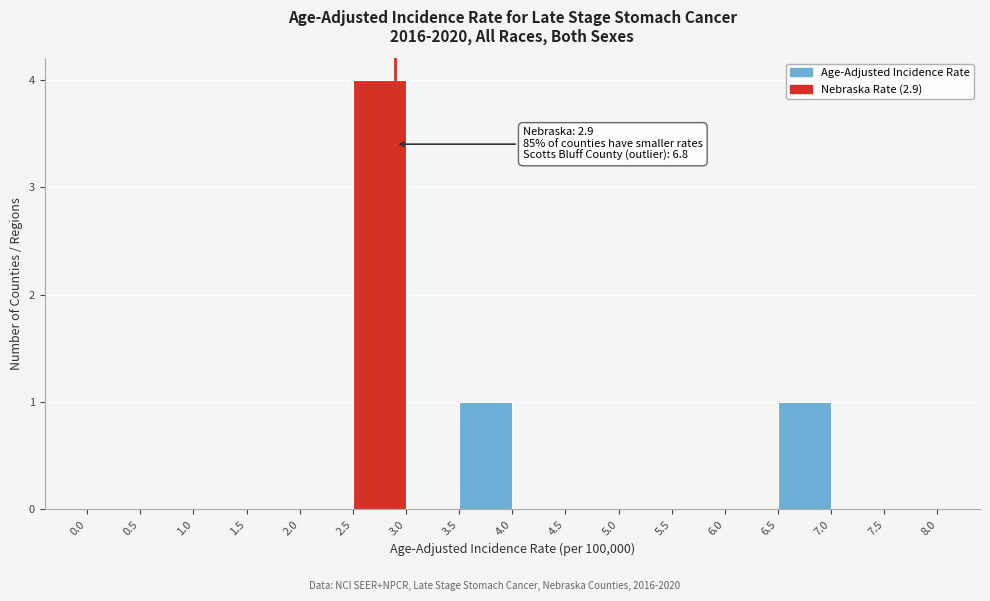

Which range on the x-axis has the tallest bar?

2.5 to 3.0